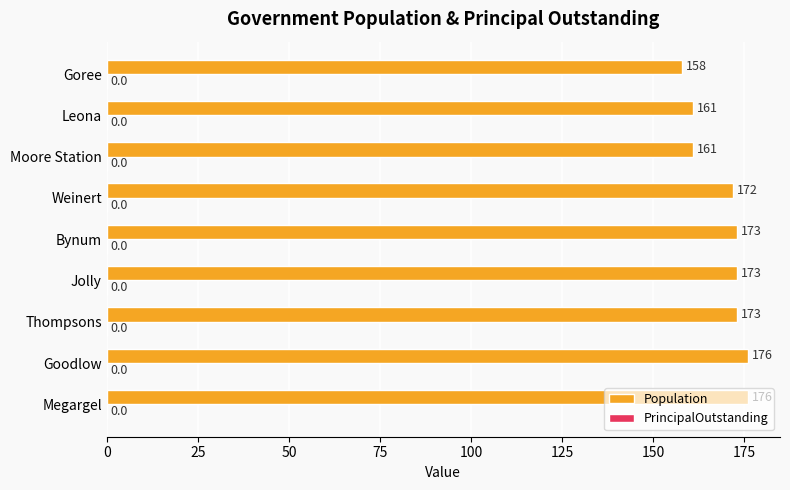

The value at Megargel is 316. True or false?

False